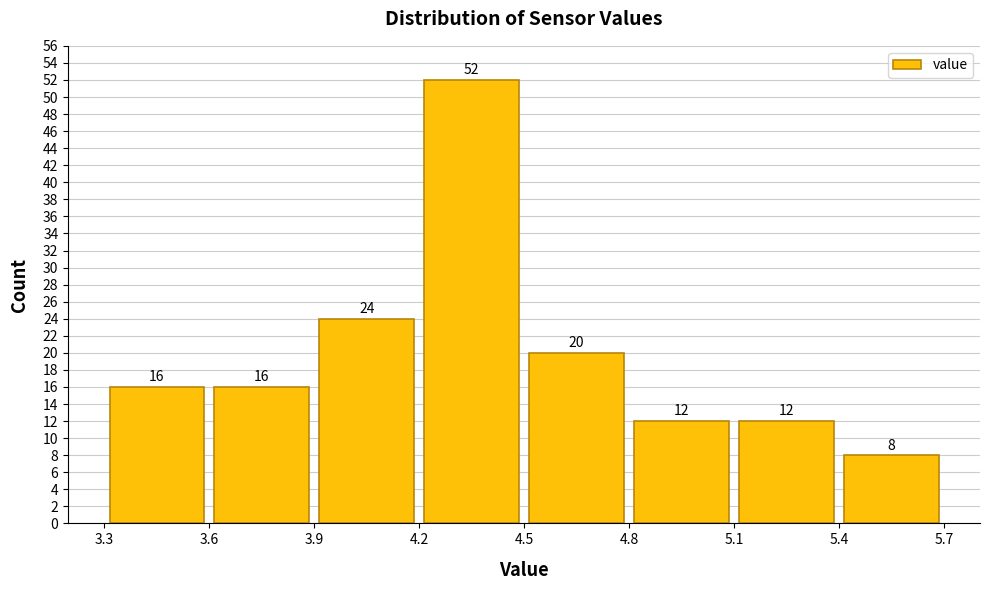

How tall is the bar that spans 3.3 to 3.6 on the x-axis?

16